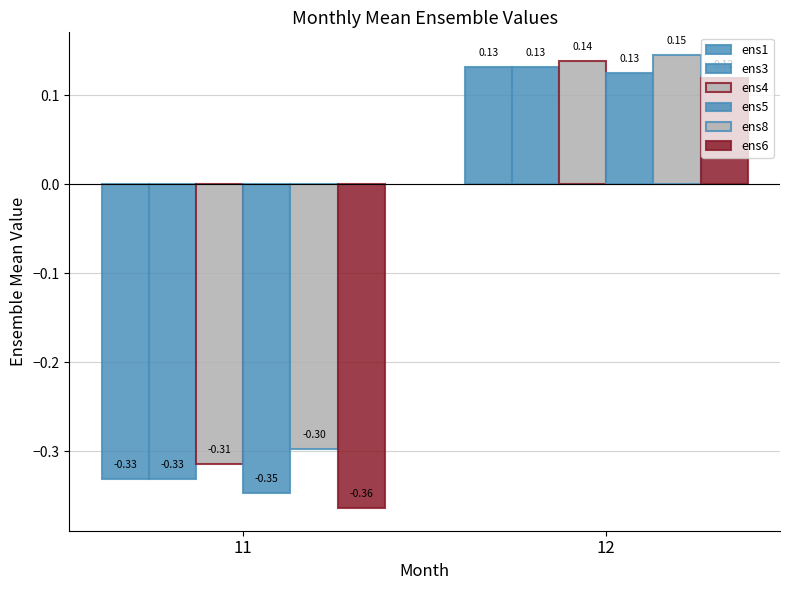

Rank the categories by ens6 value from highest to lowest.

12, 11